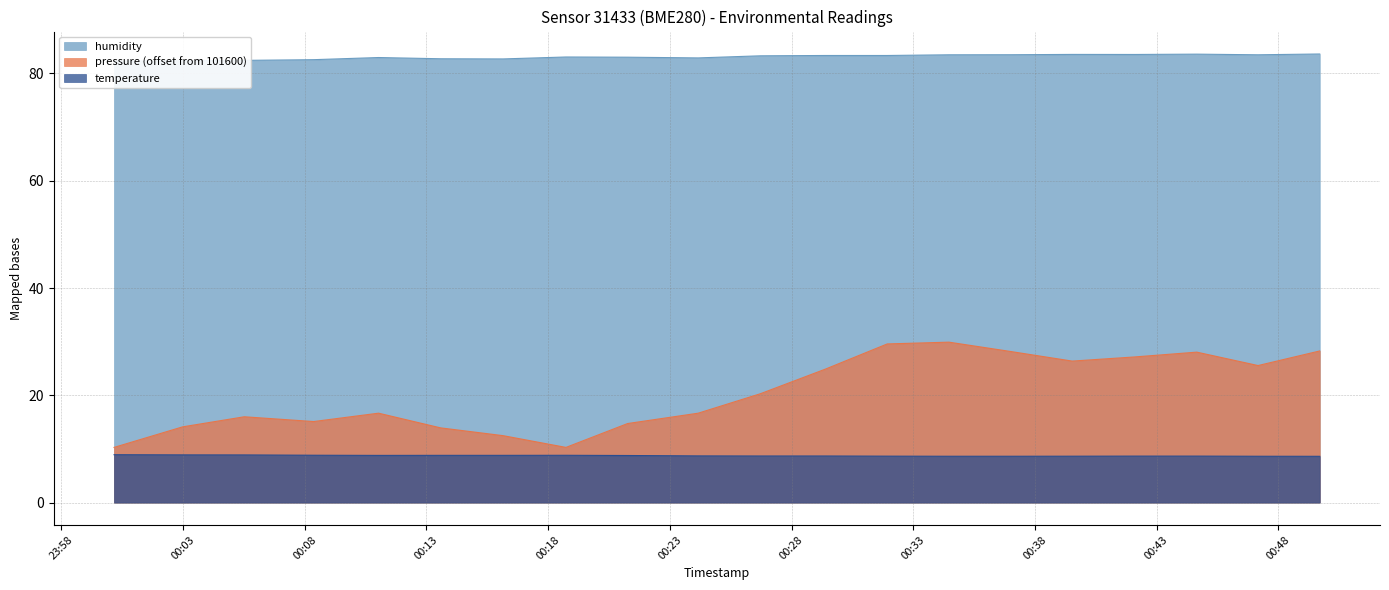

True or false: humidity and temperature cross at least once.

False